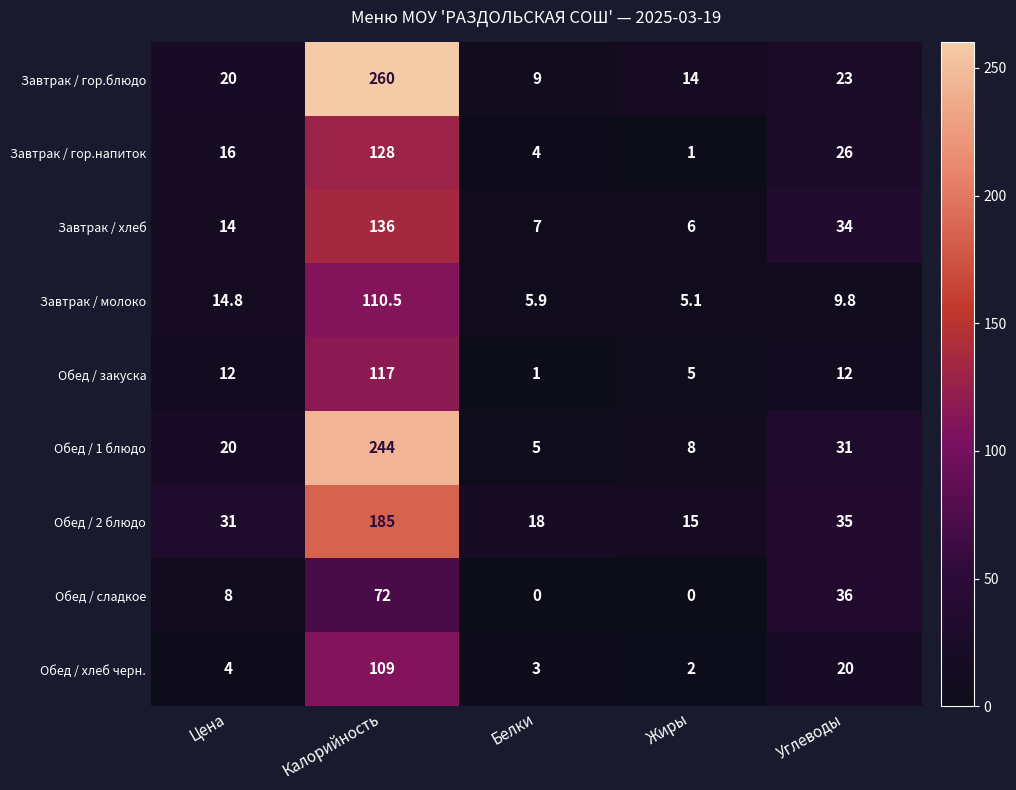

Which series has the largest total across all categories?

Завтрак / гор.блюдо